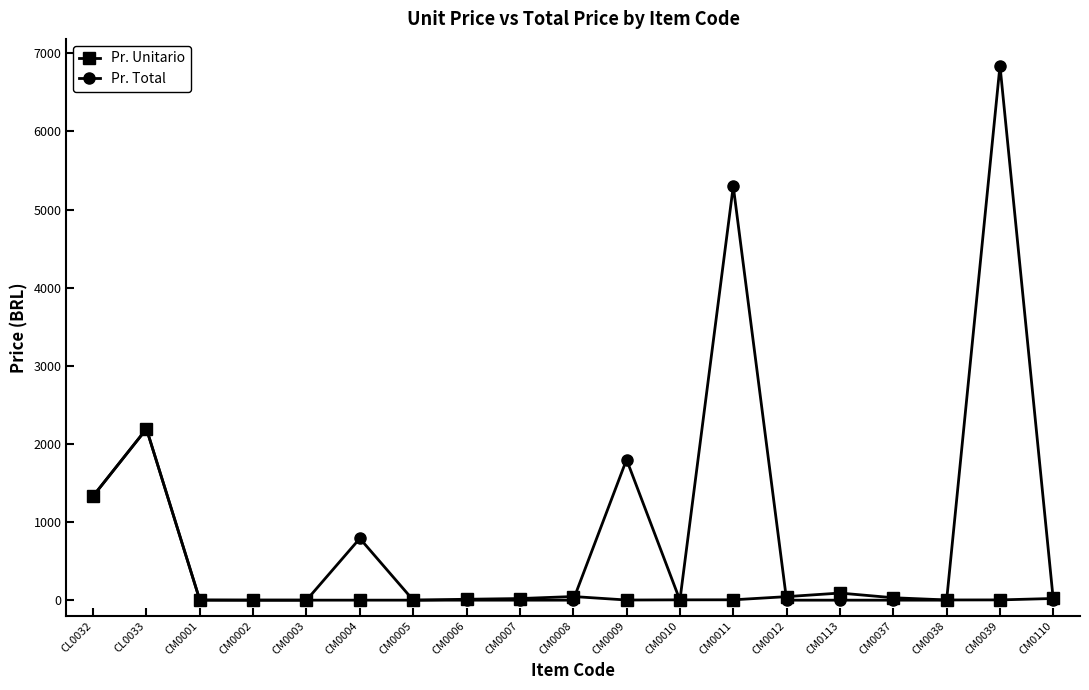

Which series changed the most between CL0032 and CM0010?

Pr. Total